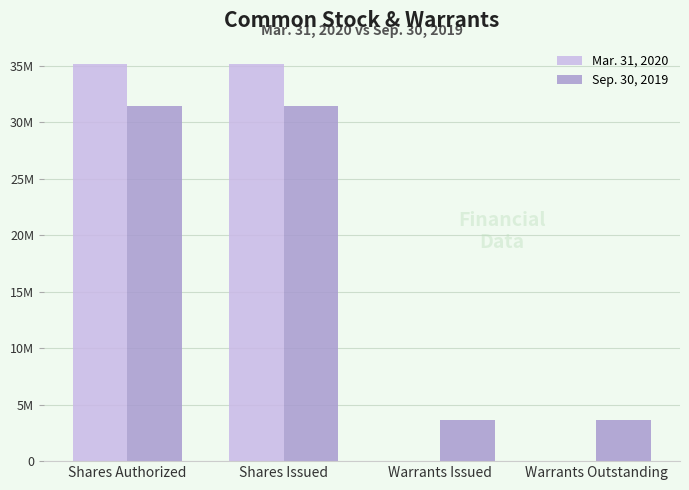

The Sep. 30, 2019 series shows 31413287 at Shares Issued. True or false?

True